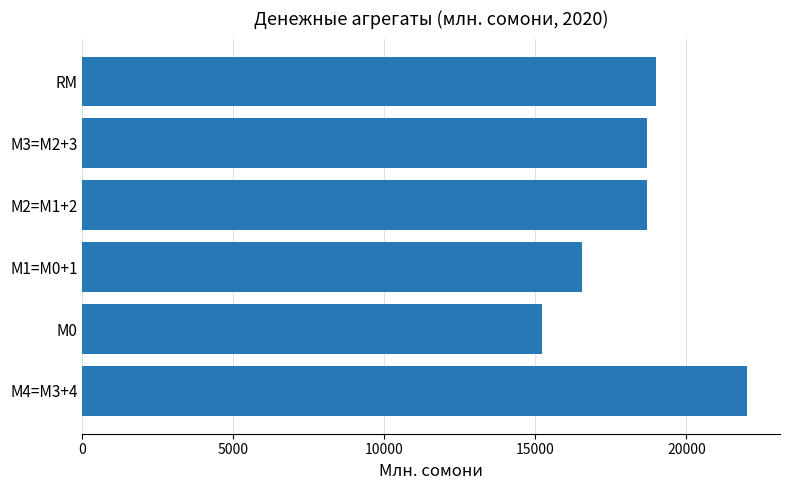

Is it true that the value at М1=M0+1 is 7816.1?

False